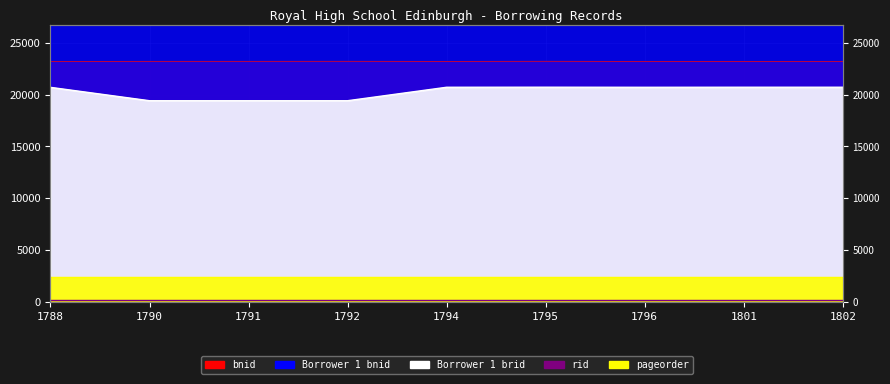

How many interior local valleys does the bnid series have?

2